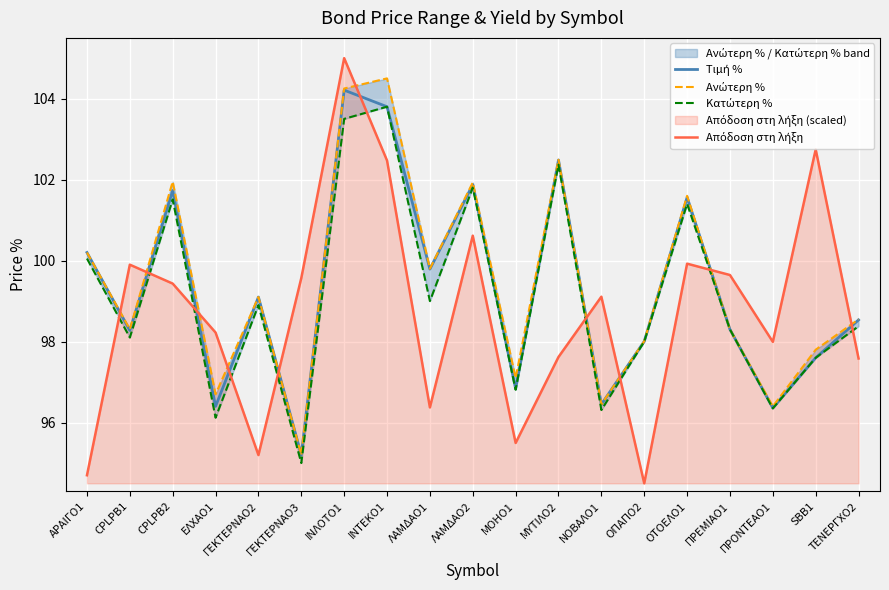

Rank the categories by Τιμή % value from lowest to highest.

ΓΕΚΤΕΡΝΑΟ3, ΠΡΟΝΤΕΑΟ1, ΕΛΧΑΟ1, ΝΟΒΑΛΟ1, ΜΟΗΟ1, SBB1, ΟΠΑΠΟ2, CPLPB1, ΠΡΕΜΙΑΟ1, ΤΕΝΕΡΓΧΟ2, ΓΕΚΤΕΡΝΑΟ2, ΛΑΜΔΑΟ1, ΑΡΑΙΓΟ1, ΟΤΟΕΛΟ1, CPLPB2, ΛΑΜΔΑΟ2, ΜΥΤΙΛΟ2, ΙΝΤΕΚΟ1, ΙΝΛΟΤΟ1